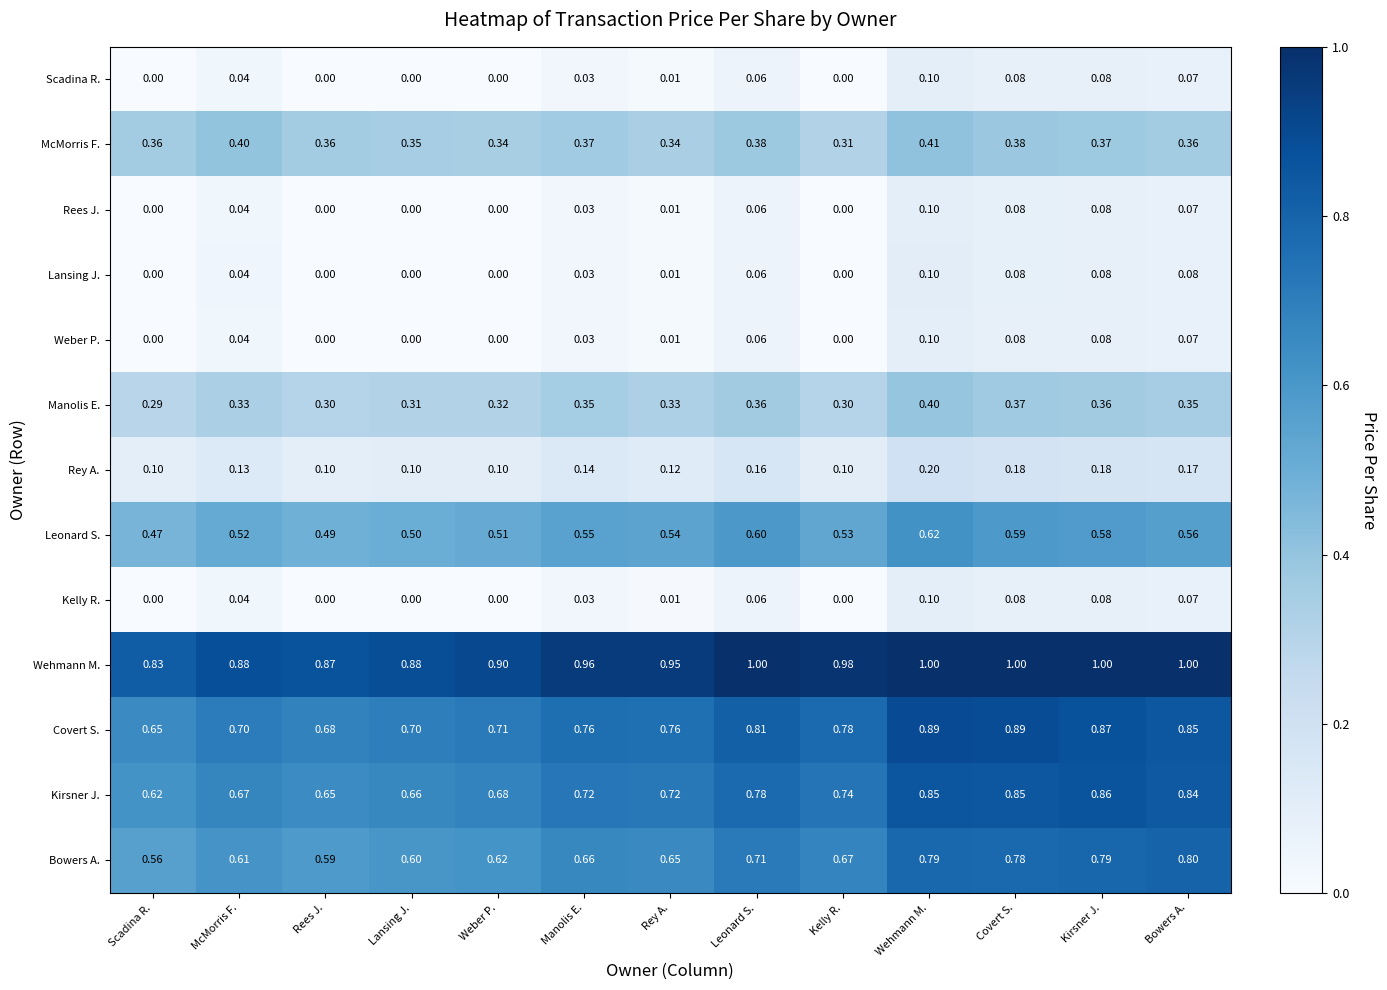

Which series has the largest total across all categories?

Wehmann M.